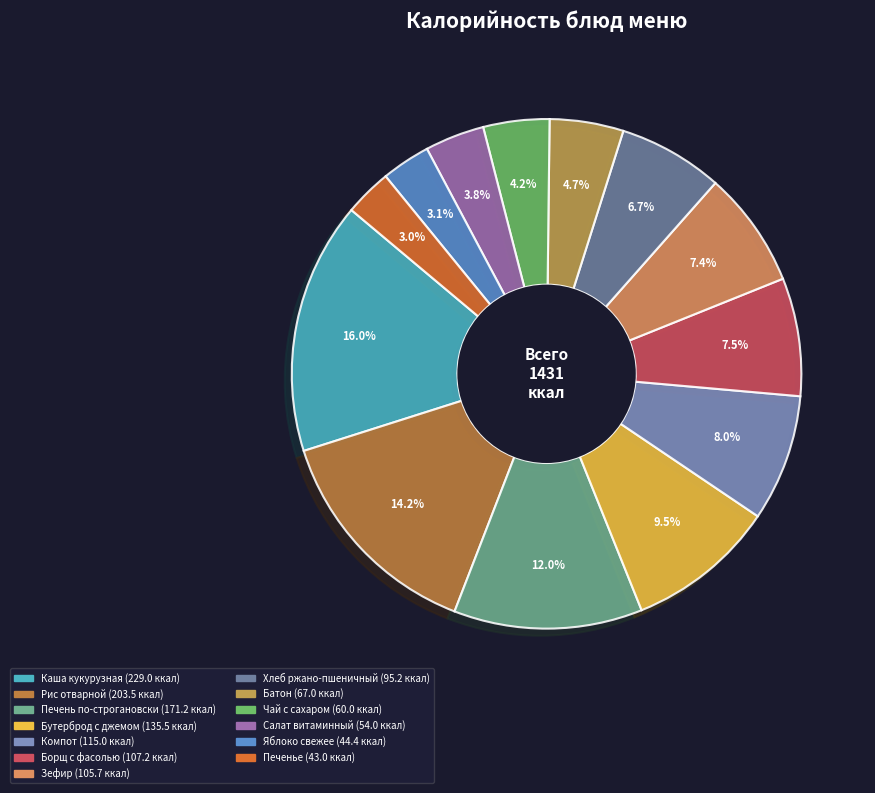

How many segments does this pie chart have?

13